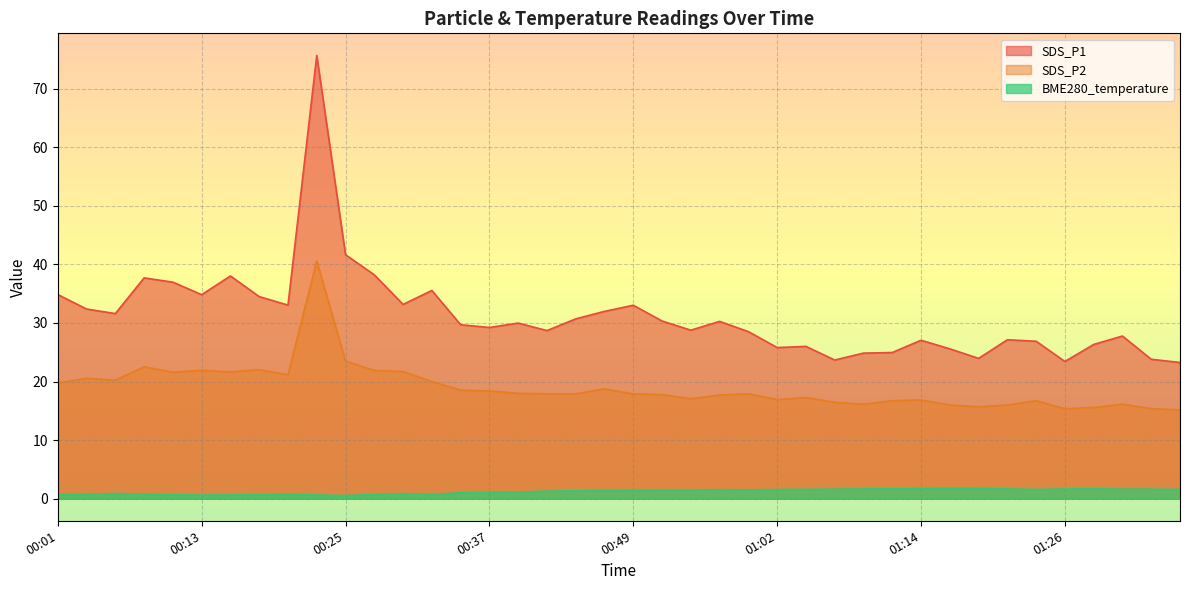

Which category has the lowest value in the BME280_temperature series?

00:25